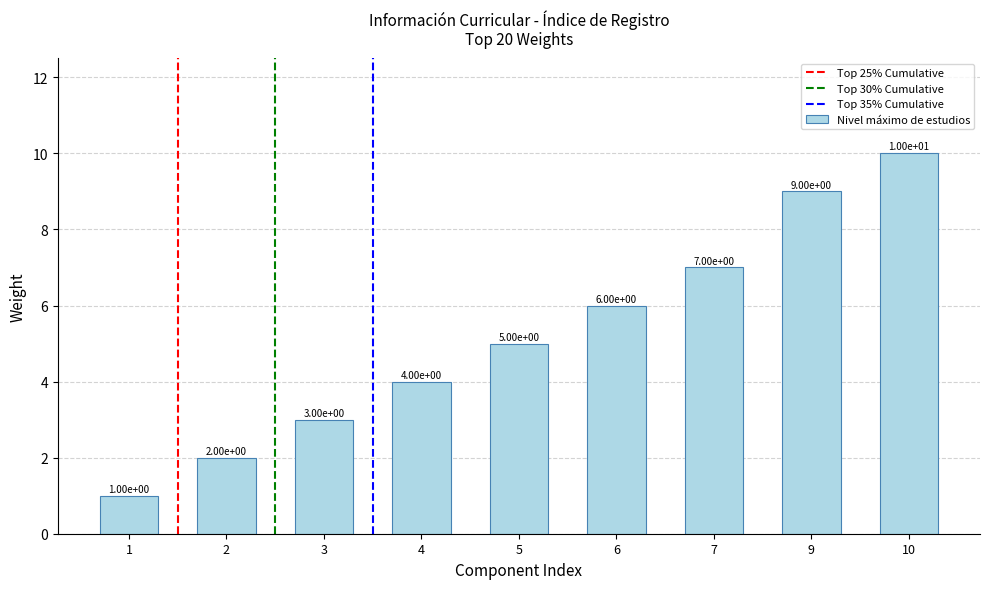

What is the change in value from 3 to 7?

+4